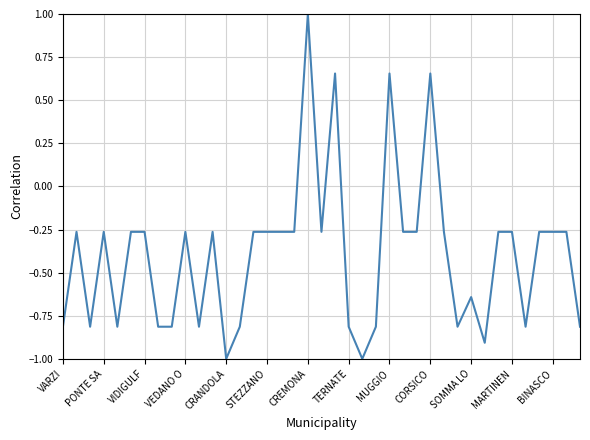

How many values exceed 0?

4